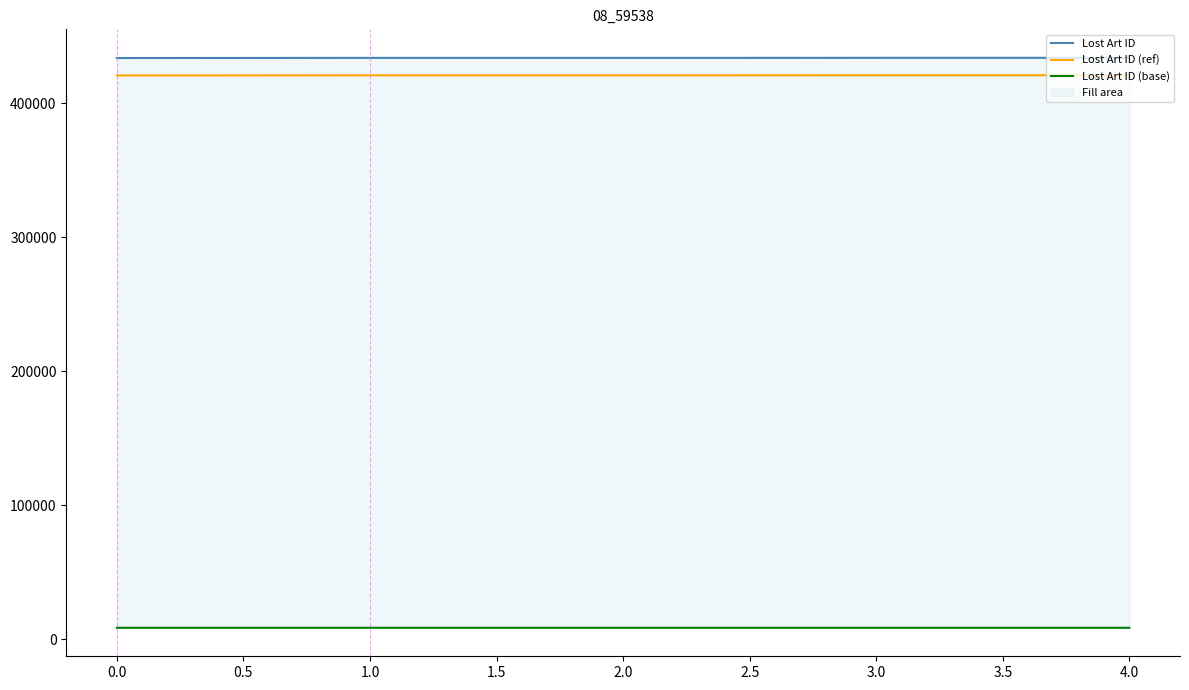

Read the Lost Art ID (ref) value at 0.0.

420899.5